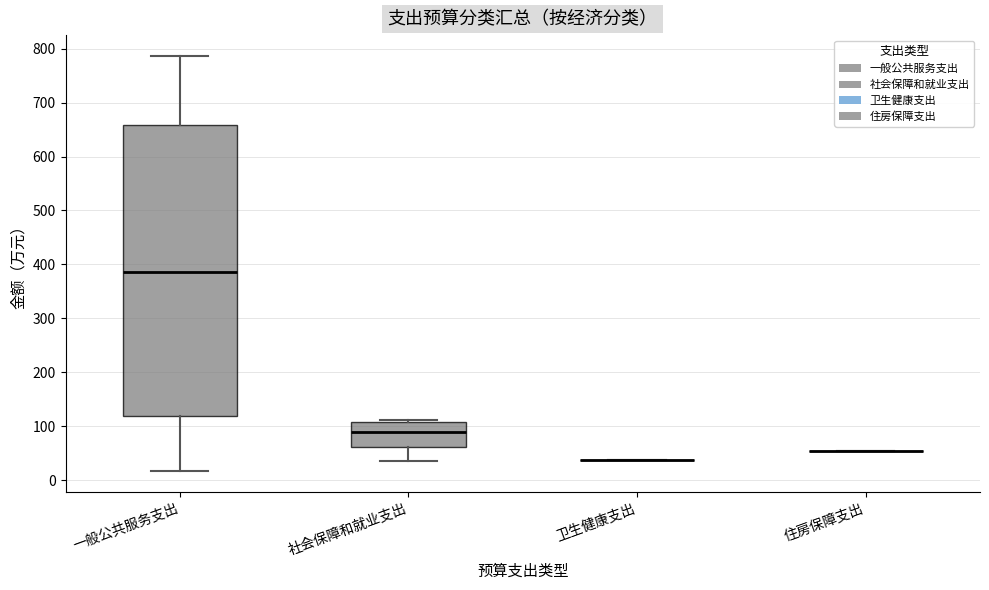

Which box is the tallest, from its lower edge to its upper edge?

一般公共服务支出